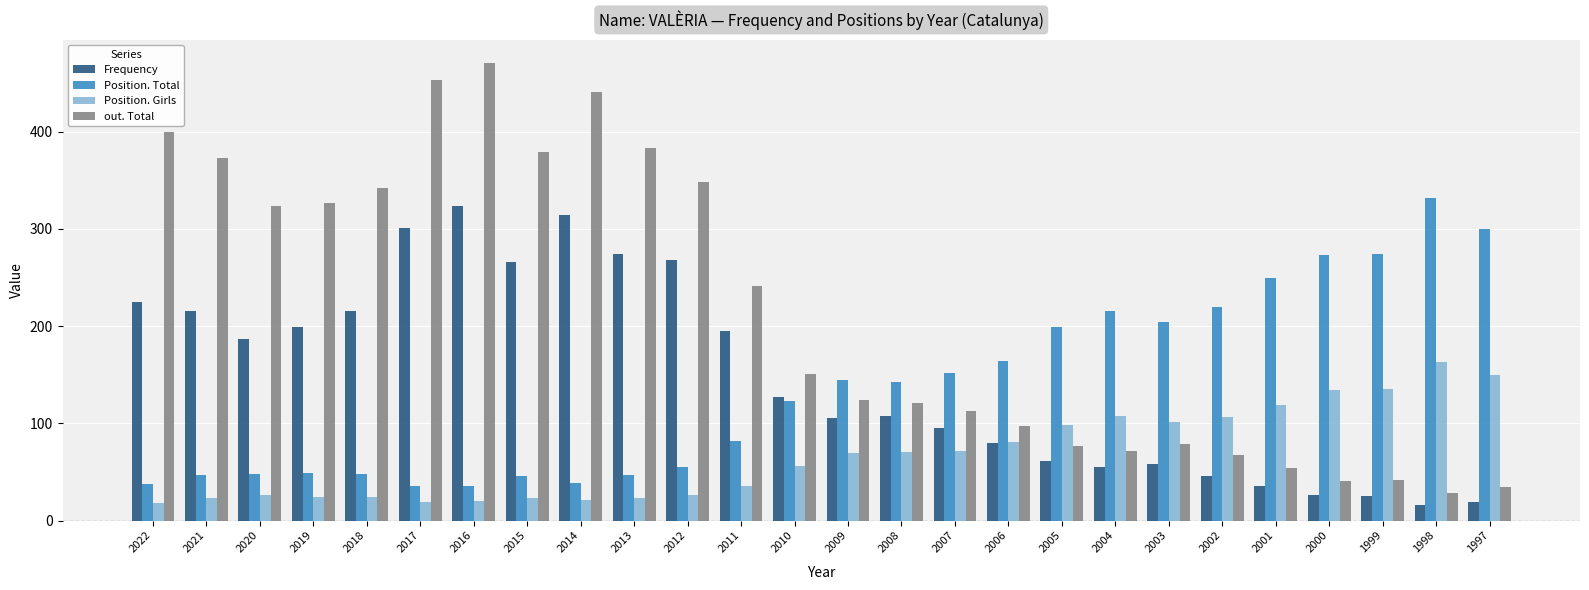

What is the total value across all series at 2008?

441